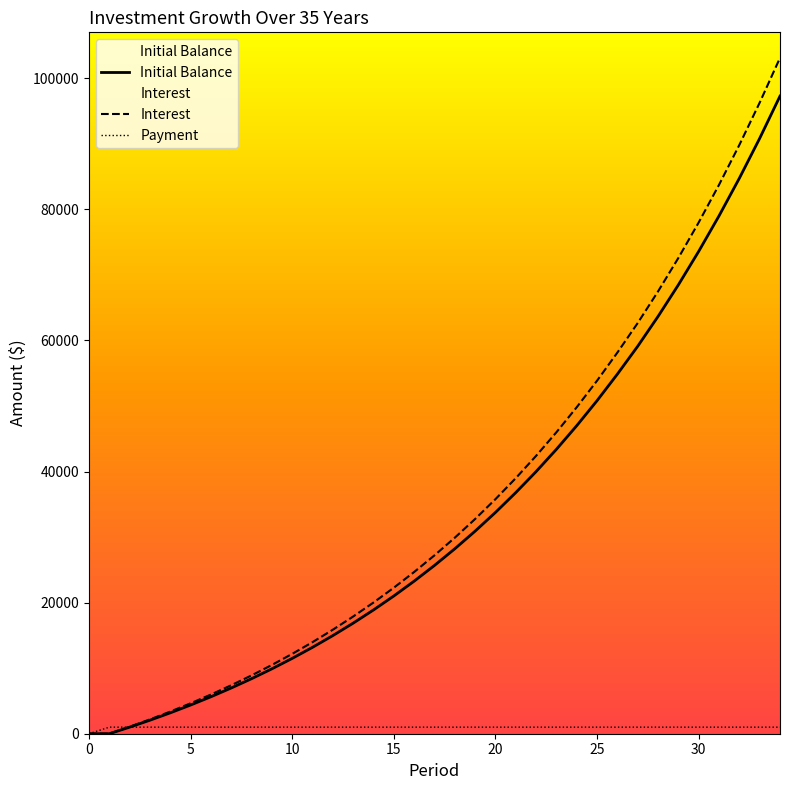

After their last crossing, which series has the higher values: Payment or Interest?

Interest